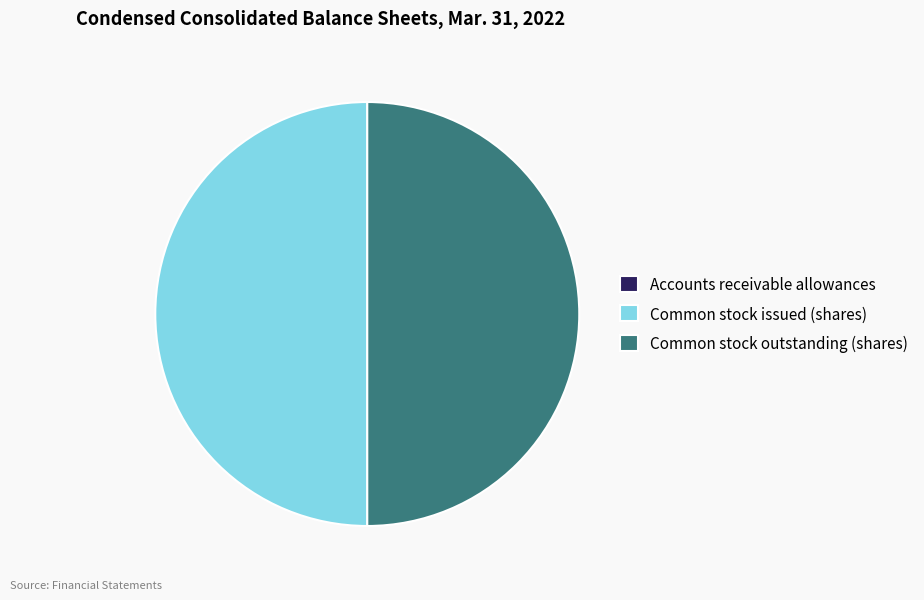

What is the ratio of the value at Common stock issued (shares) to the value at Common stock outstanding (shares)?

1.0